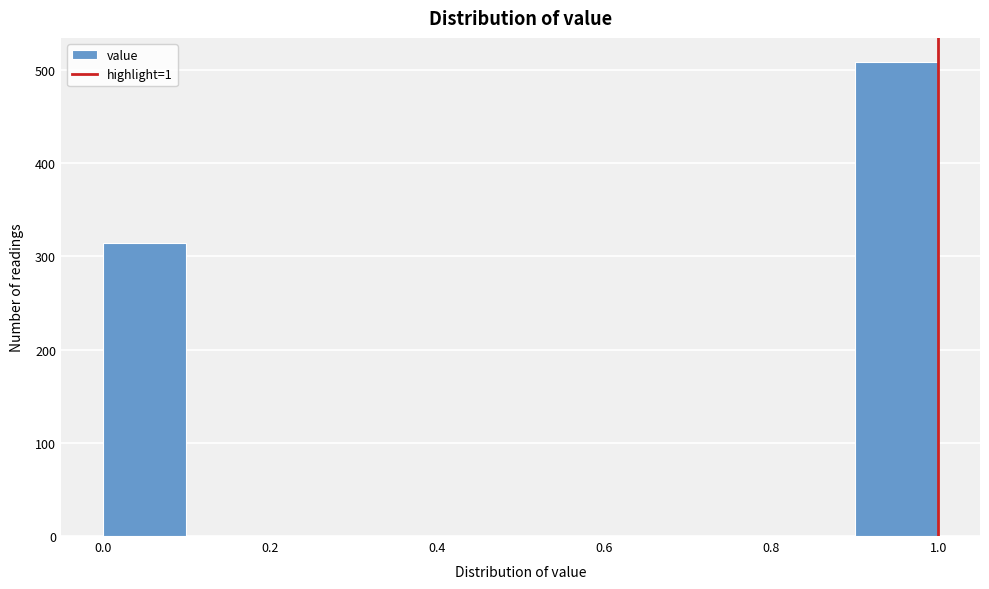

Reading left to right, list every bar in this chart as the range it spans on the x-axis followed by its height. The values are not printed on the chart, so give them approximately, as read against the axis.

0.0 to 0.1: 310
0.1 to 0.2: 0
0.2 to 0.3: 0
0.3 to 0.4: 0
0.4 to 0.5: 0
0.5 to 0.6: 0
0.6 to 0.7: 0
0.7 to 0.8: 0
0.8 to 0.9: 0
0.9 to 1.0: 510